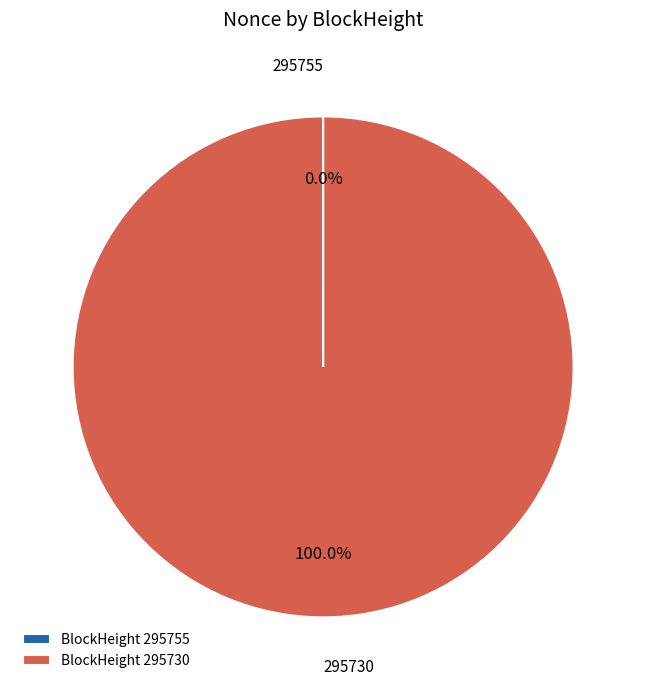

What is the largest slice in the pie chart?

BlockHeight 295730